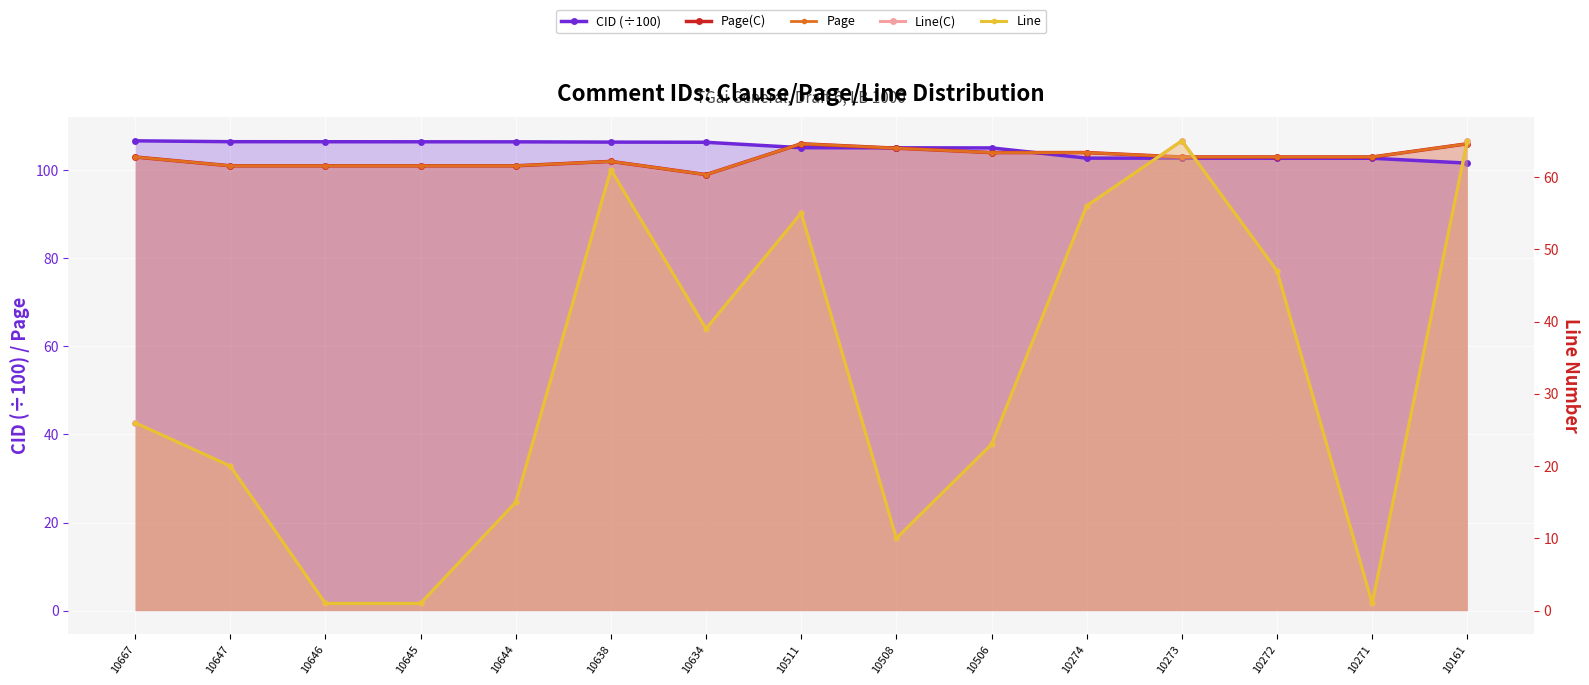

Reading left to right, what are all the values shown in this chart?

CID (÷100): 106.7	106.5	106.5	106.5	106.4	106.4	106.3	105.1	105.1	105.1	102.7	102.7	102.7	102.7	101.6
Page(C): 103.0	101.0	101.0	101.0	101.0	102.0	99.0	106.0	105.0	104.0	104.0	103.0	103.0	103.0	106.0
Page: 103.0	101.0	101.0	101.0	101.0	102.0	99.0	106.0	105.0	104.0	104.0	103.0	103.0	103.0	106.0
Line(C): 26.0	20.0	1.0	1.0	15.0	61.0	39.0	55.0	10.0	23.0	56.0	65.0	47.0	1.0	65.0
Line: 26.0	20.0	1.0	1.0	15.0	61.0	39.0	55.0	10.0	23.0	56.0	65.0	47.0	1.0	65.0